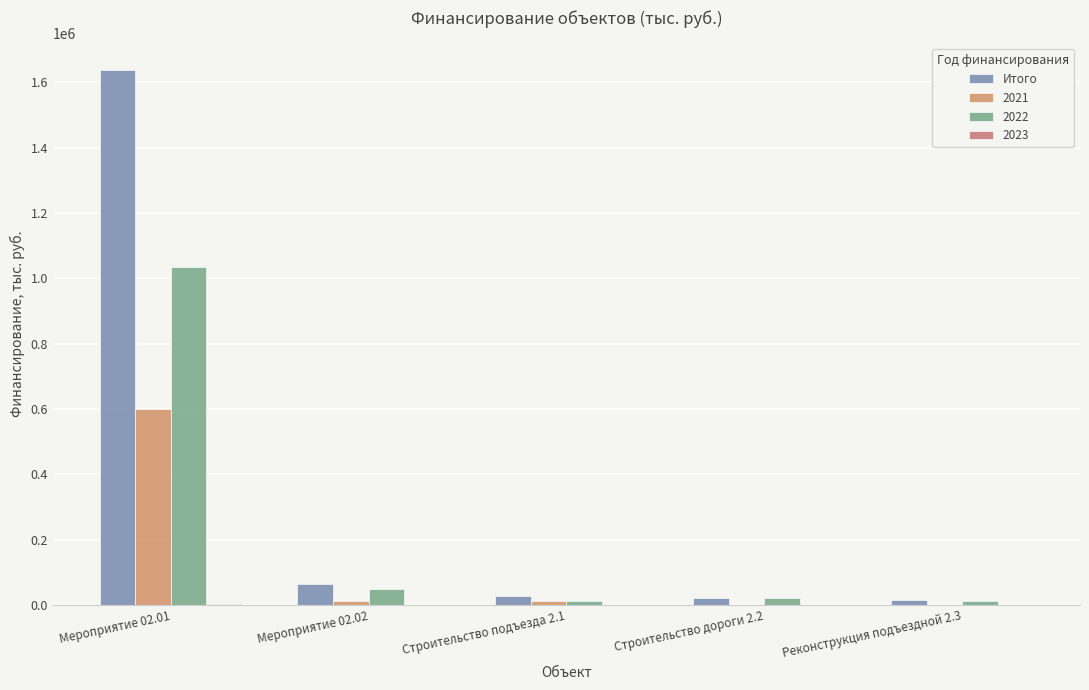

Are the bars horizontal?

No